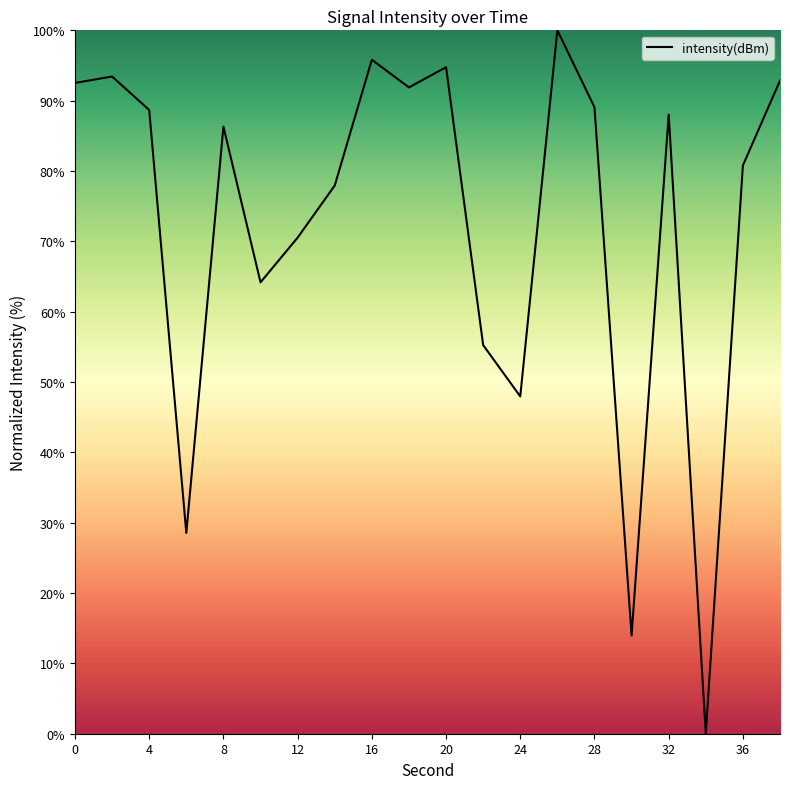

Is this an area chart (filled region under the line)?

No